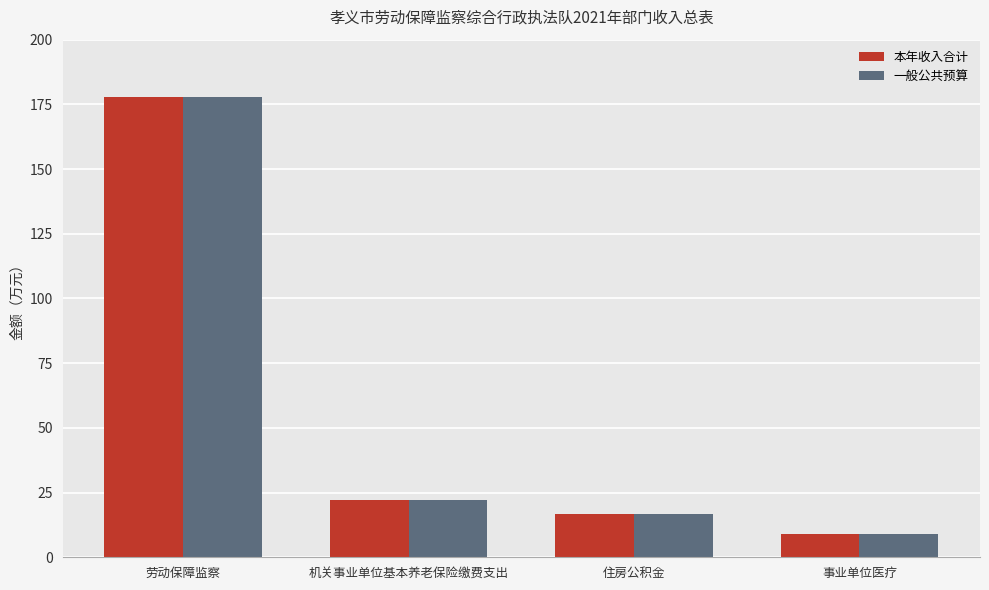

What is the difference between the second highest and second lowest values in the 一般公共预算 series?

5.6